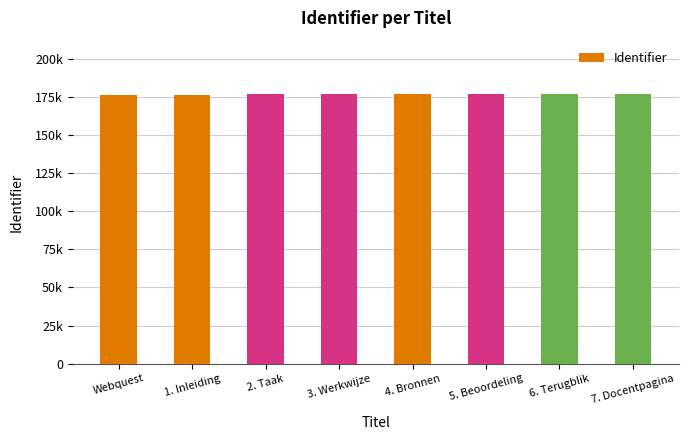

Is it true that the value at 6. Terugblik is 176788?

True